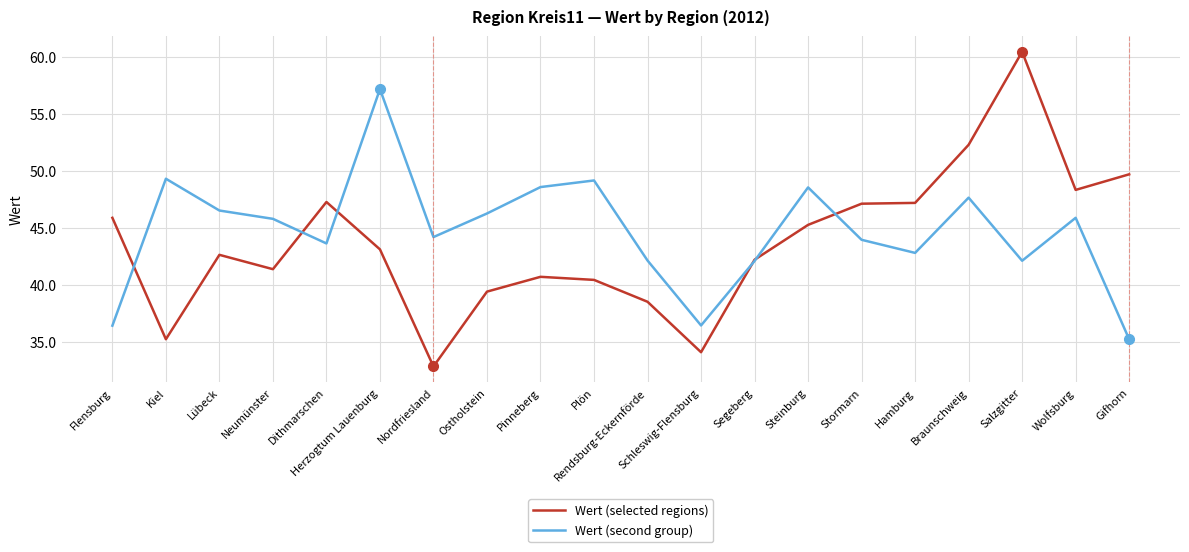

Does the chart display data point markers on the line(s)?

No